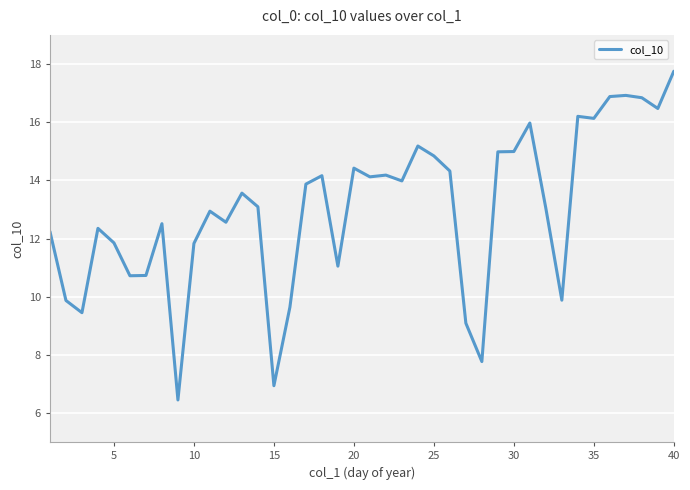

What is the difference between the maximum and minimum values?

11.3